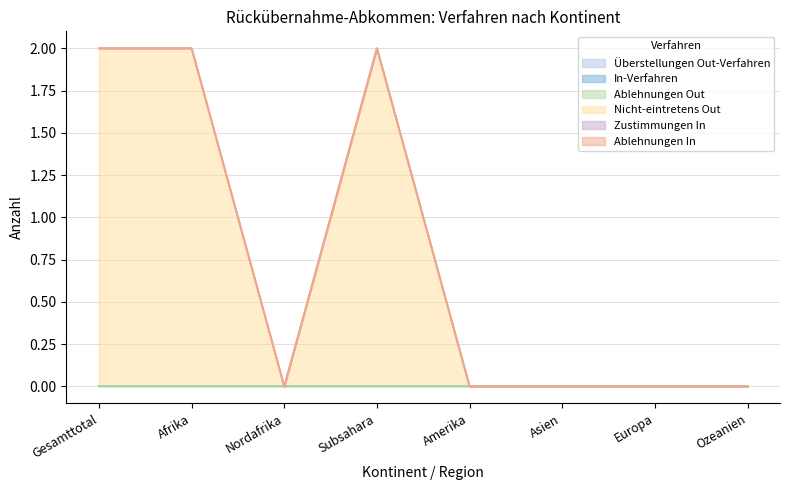

Reading right to left, list all the values displayed in this chart.

Überstellungen Out-Verfahren: Ozeanien=0	Europa=0	Asien=0	Amerika=0	Subsahara=0	Nordafrika=0	Afrika=0	Gesamttotal=0
In-Verfahren: Ozeanien=0	Europa=0	Asien=0	Amerika=0	Subsahara=0	Nordafrika=0	Afrika=0	Gesamttotal=0
Ablehnungen Out: Ozeanien=0	Europa=0	Asien=0	Amerika=0	Subsahara=0	Nordafrika=0	Afrika=0	Gesamttotal=0
Nicht-eintretens Out: Ozeanien=0	Europa=0	Asien=0	Amerika=0	Subsahara=2	Nordafrika=0	Afrika=2	Gesamttotal=2
Zustimmungen In: Ozeanien=0	Europa=0	Asien=0	Amerika=0	Subsahara=0	Nordafrika=0	Afrika=0	Gesamttotal=0
Ablehnungen In: Ozeanien=0	Europa=0	Asien=0	Amerika=0	Subsahara=0	Nordafrika=0	Afrika=0	Gesamttotal=0